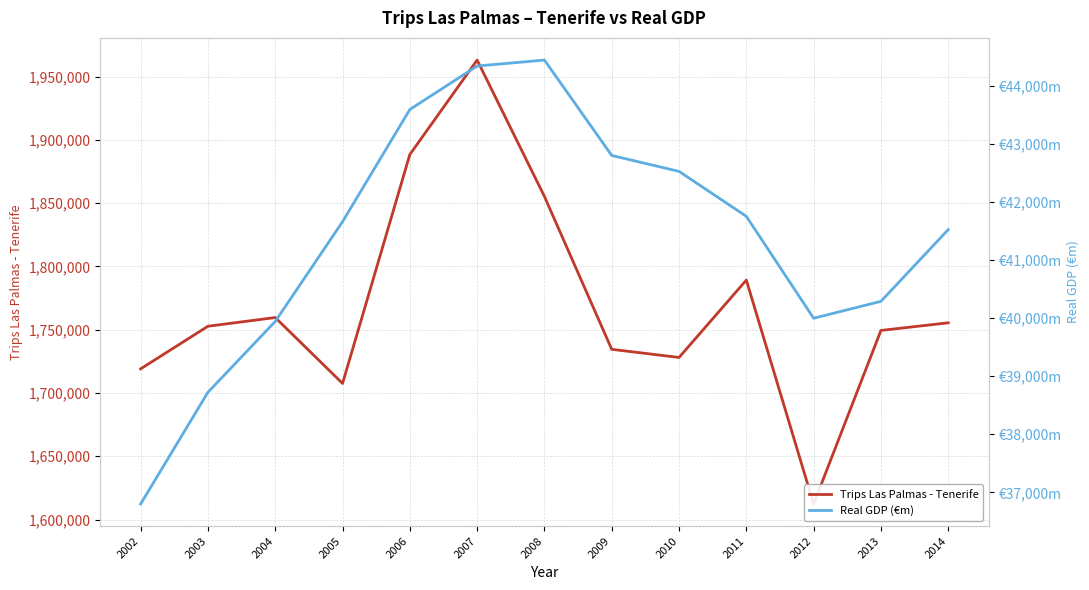

The Real GDP (€m) series shows 74879.6 at 2011. True or false?

False